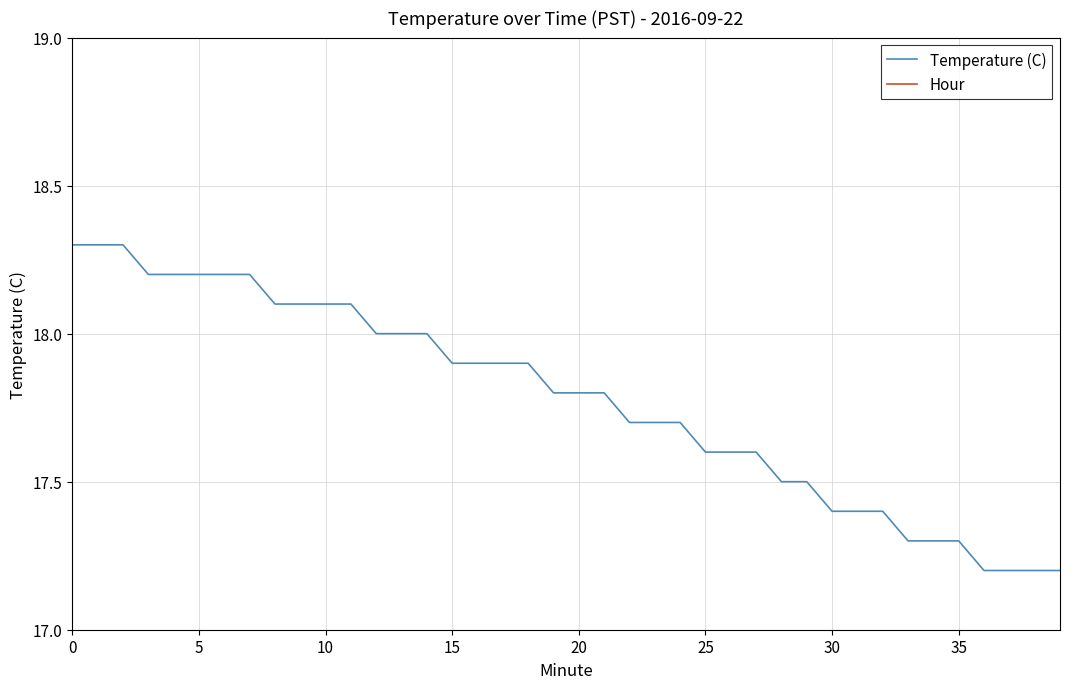

Between 5 and 38, which series saw the biggest shift?

Temperature (C)